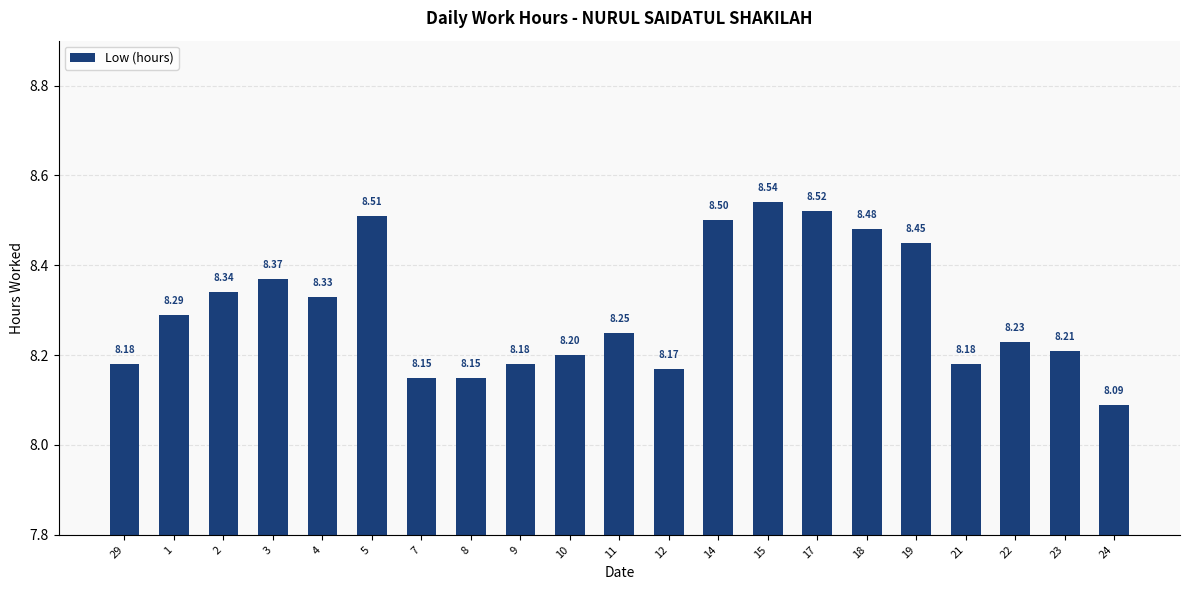

At which category does the chart reach its peak across all series?

15